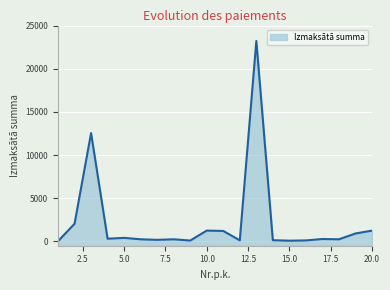

Reading left to right, what are all the values shown in this chart?

1=22.5	2=2043.2	3=12543.0	4=311.2	5=409.7	6=244.6	7=180.0	8=244.6	9=100.0	10=1252.1	11=1209.3	12=122.5	13=23217.0	14=137.6	15=82.8	16=113.8	17=277.3	18=244.6	19=915.5	20=1248.5